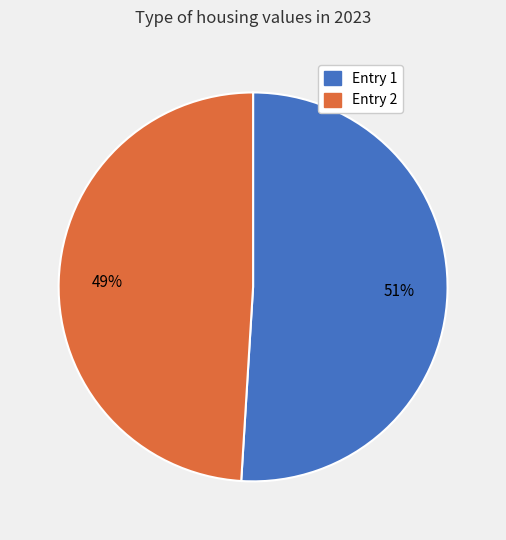

To the nearest percent, what is the average slice percentage?

50%